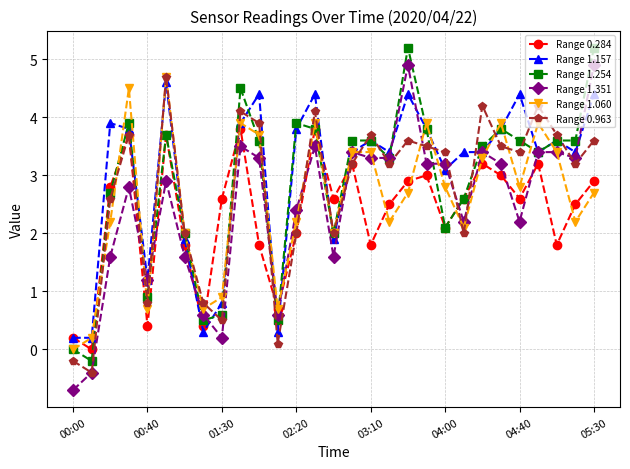

What is the value of the Range 0.284 point at the 18th from the left?

2.5